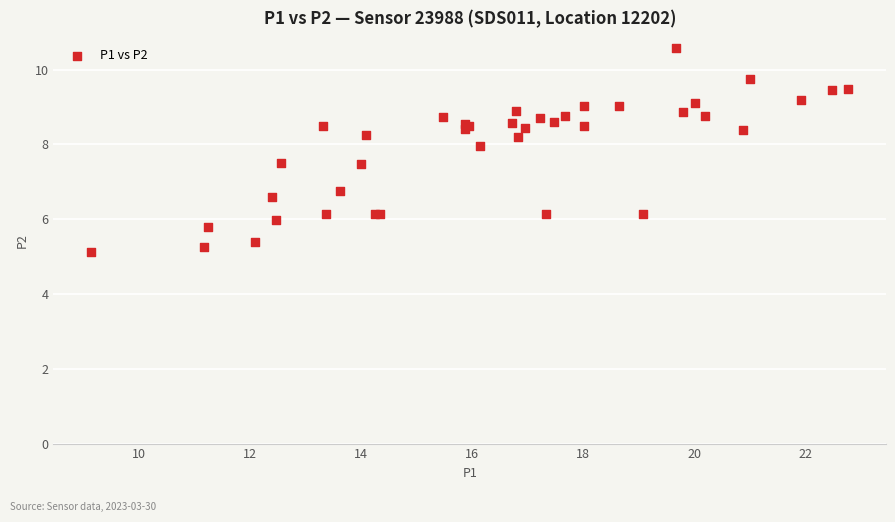

What Y value in the scatter plot is closest to 7?

6.8